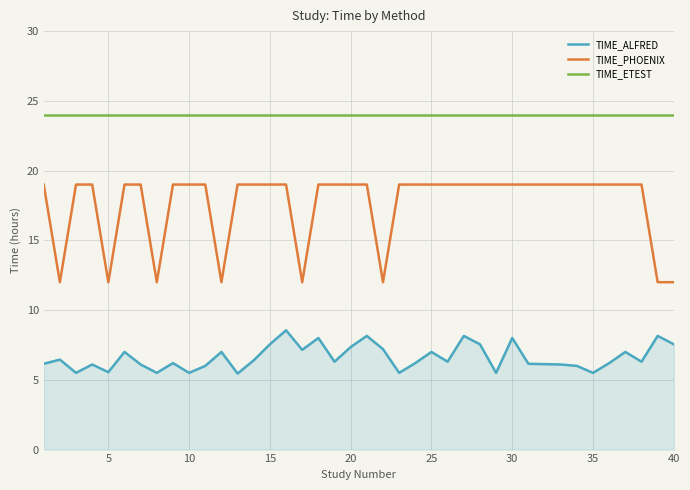

List the series in order of their peak value, highest first.

TIME_ETEST, TIME_PHOENIX, TIME_ALFRED